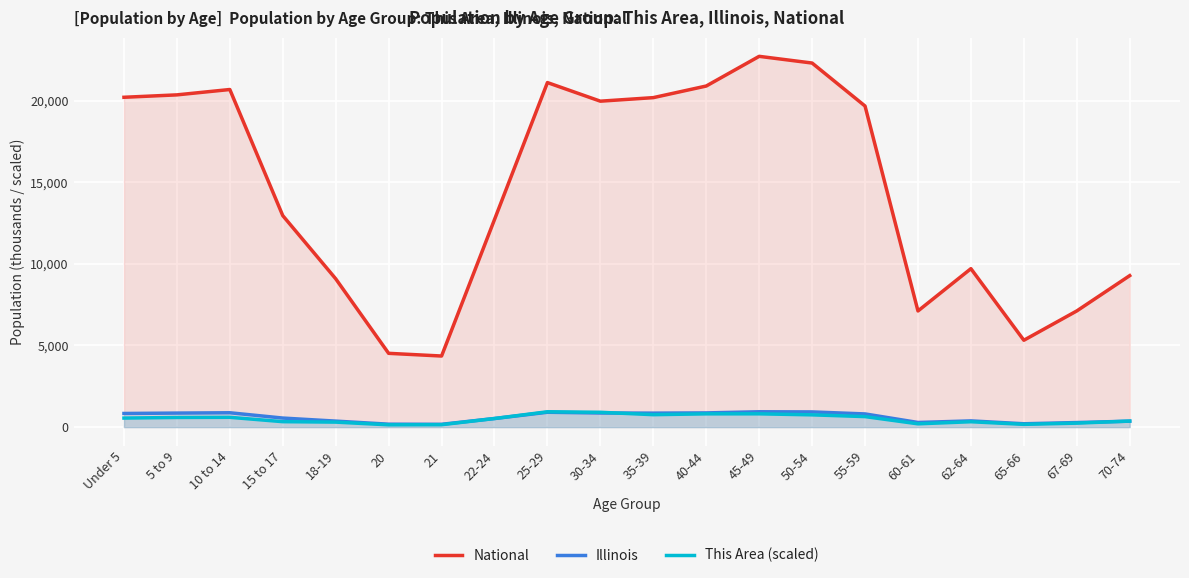

How many lines are shown in the chart?

3